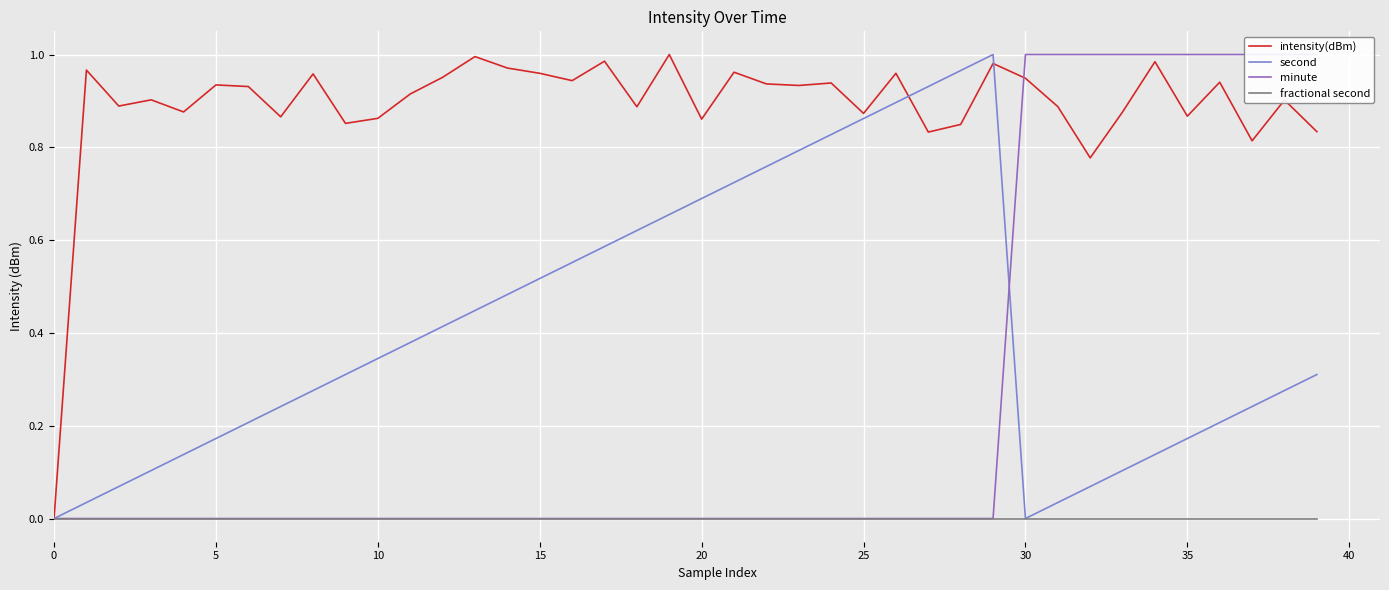

After their last crossing, which series has the higher values: minute or second?

minute